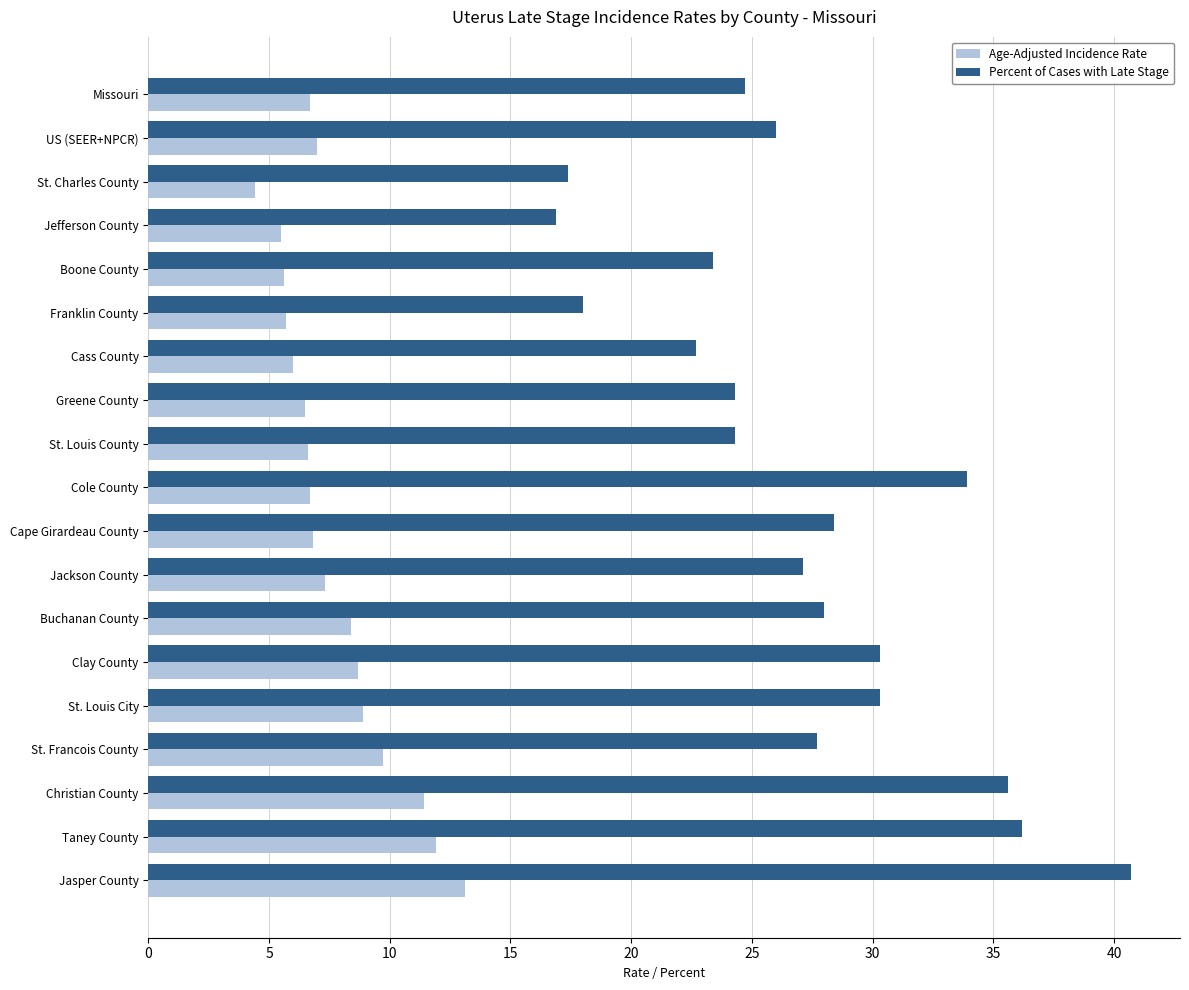

The Percent of Cases with Late Stage series shows 17.4 at St. Charles County. True or false?

True